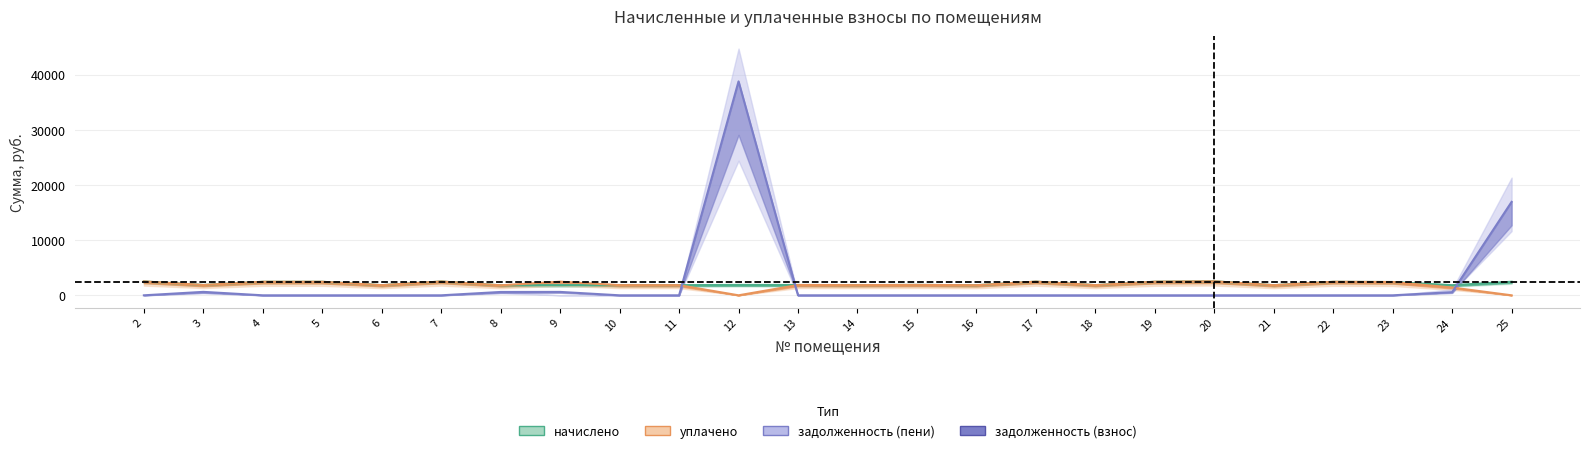

Reading left to right, list all the values displayed in this chart.

начислено: 2=2510.8	3=1873.0	4=2451.9	5=2451.9	6=1843.5	7=2499.8	8=1821.4	9=1850.9	10=1847.2	11=1843.5	12=1884.1	13=1873.0	14=1847.2	15=1891.4	16=1832.4	17=2477.7	18=1847.2	19=2462.9	20=2536.7	21=1839.8	22=2448.2	23=2411.3	24=1836.1	25=2459.2
уплачено: 2=2510.8	3=1873.0	4=2451.9	5=2451.9	6=1843.5	7=2499.8	8=1821.4	9=2467.8	10=1847.2	11=1843.5	12=0.0	13=1873.0	14=1847.2	15=1891.4	16=1832.4	17=2477.7	18=1847.2	19=2462.9	20=2536.7	21=1839.8	22=2448.2	23=2411.3	24=1413.0	25=0.0
задолженность (взнос): 2=0.0	3=624.3	4=0.0	5=0.0	6=0.0	7=0.0	8=607.1	9=617.0	10=0.0	11=0.0	12=38804.4	13=0.0	14=0.0	15=0.0	16=0.0	17=0.0	18=0.0	19=0.0	20=0.0	21=0.0	22=0.0	23=0.0	24=570.4	25=16949.4